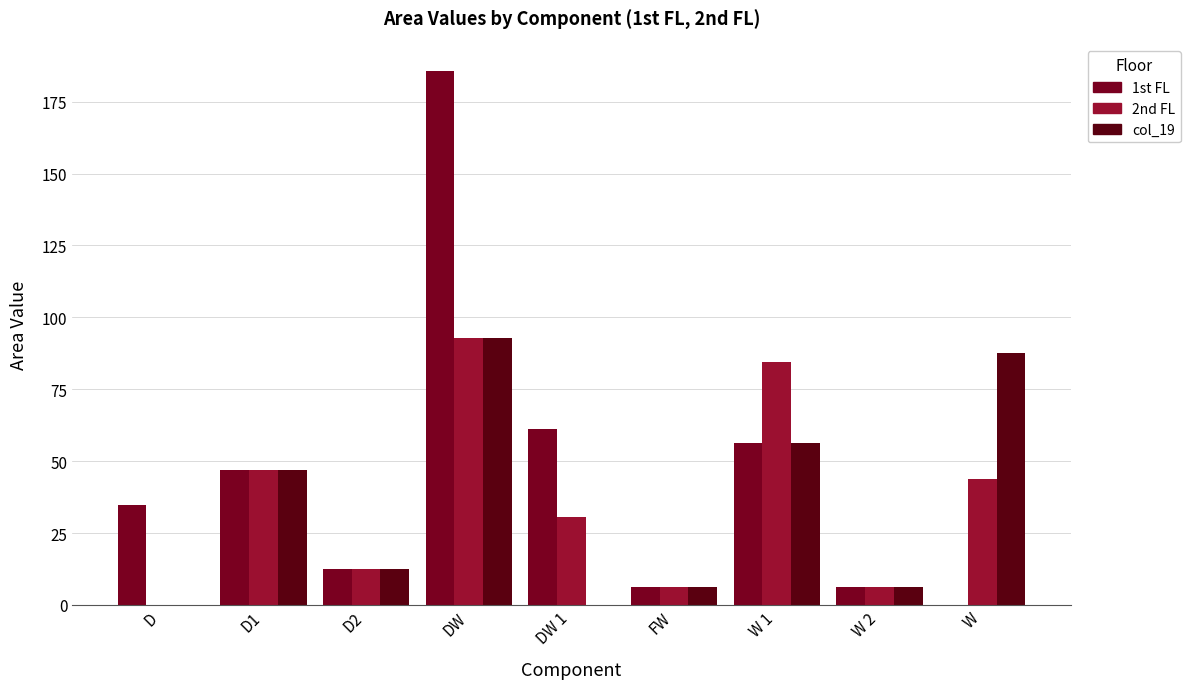

How many groups of bars are there?

9